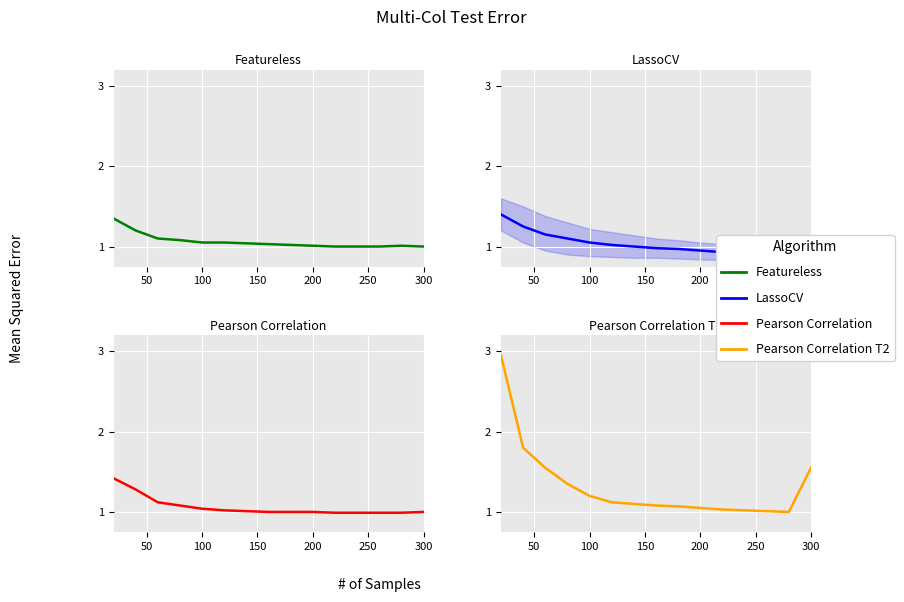

What is the difference between the maximum and minimum values in the Featureless series?

0.4